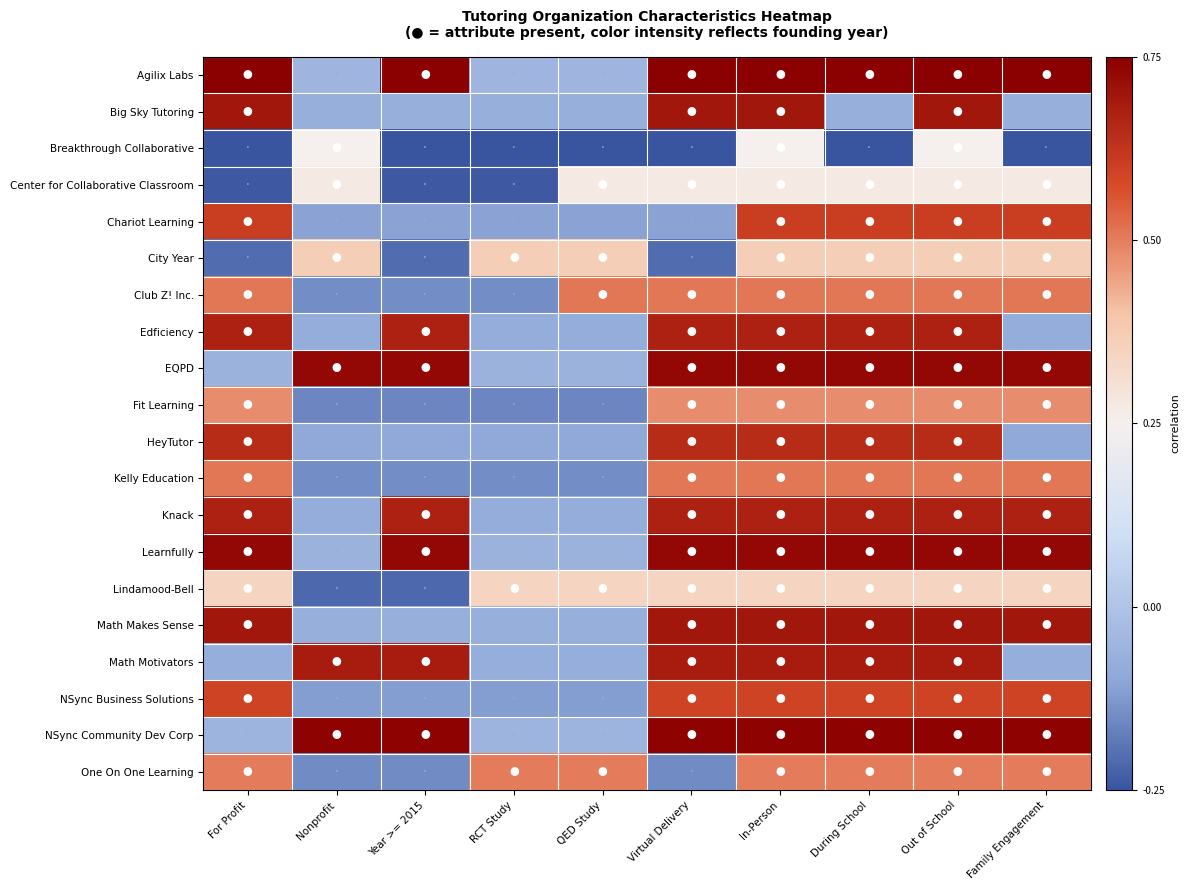

Which series has the largest total across all categories?

Agilix Labs